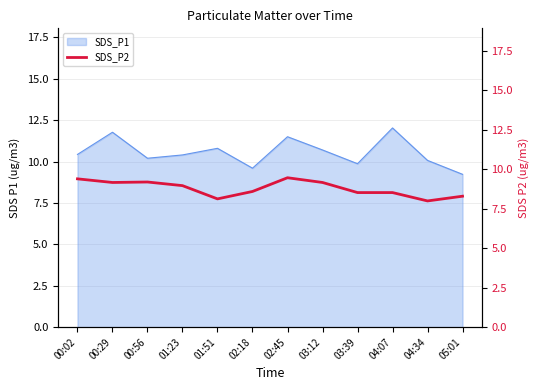

Which category has the lowest value in the SDS_P1 series?

05:01